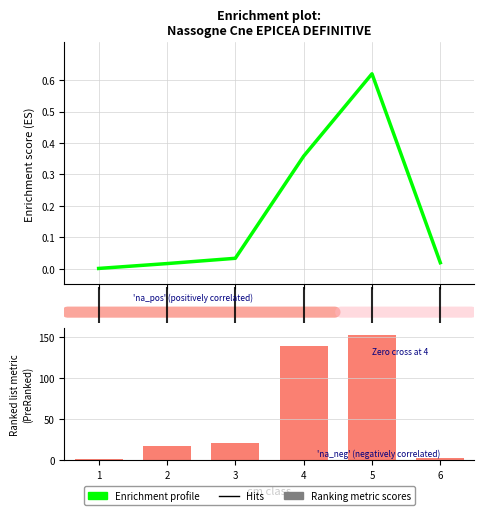

Which has a higher value, 4 or 1?

4